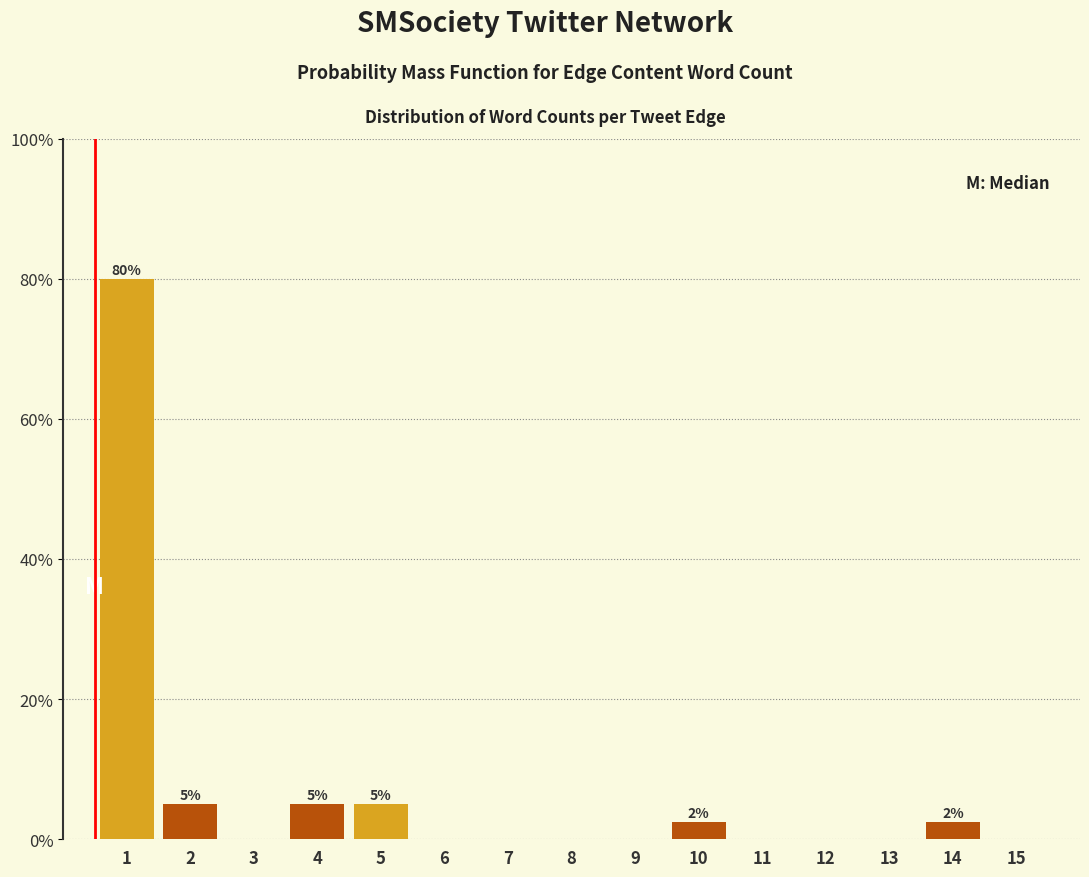

Reading left to right, list all the values displayed in this chart.

1=80.0	2=5.0	3=0.0	4=5.0	5=5.0	6=0.0	7=0.0	8=0.0	9=0.0	10=2.5	11=0.0	12=0.0	13=0.0	14=2.5	15=0.0